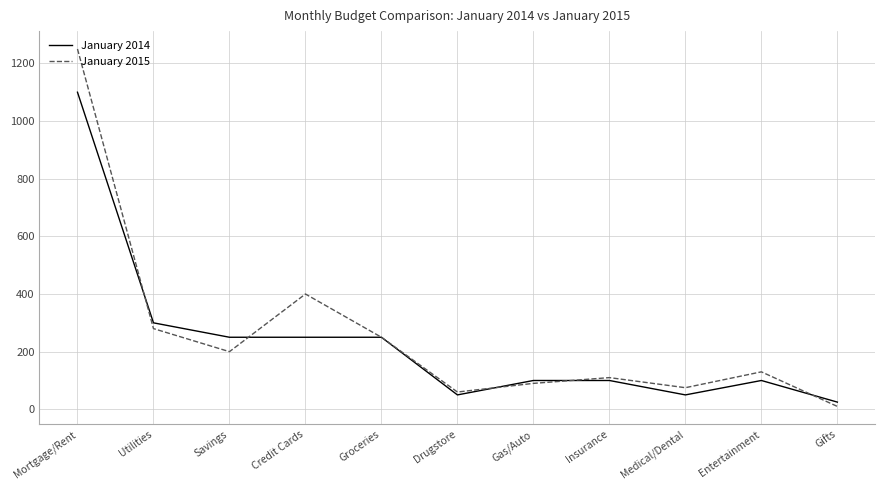

What is the highest value of the January 2015 series?

1250